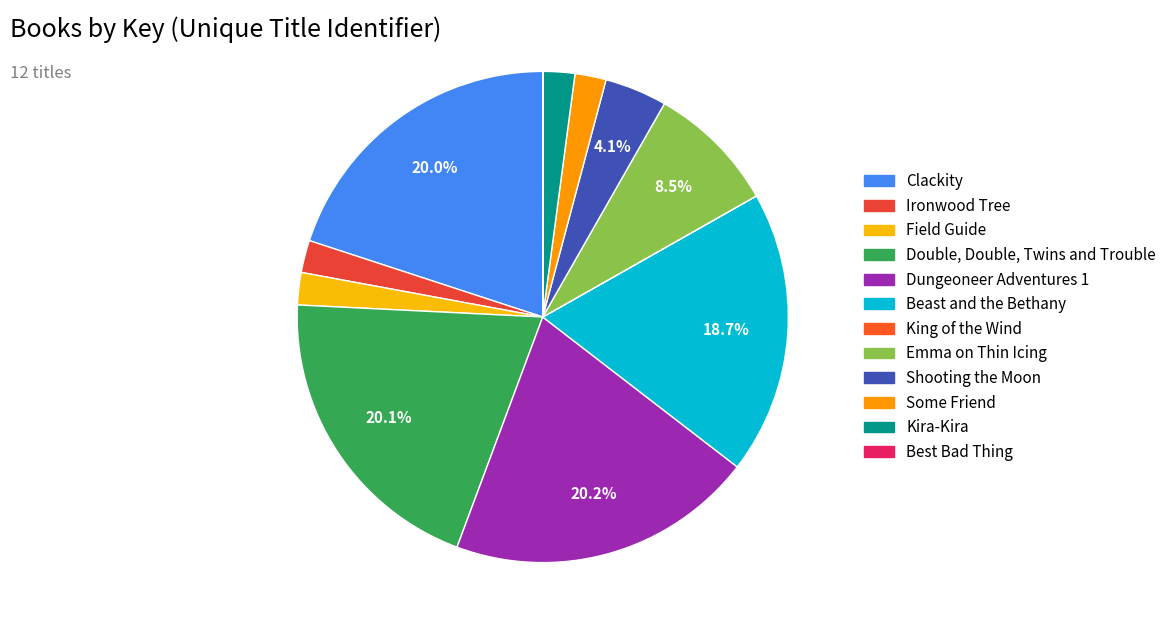

Count the number of slices in the pie.

12